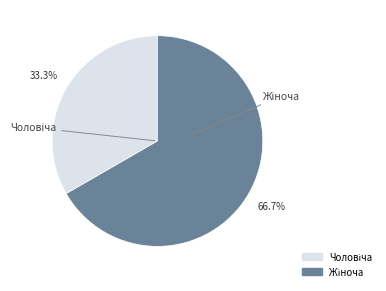

Does any single category account for the majority?

Yes